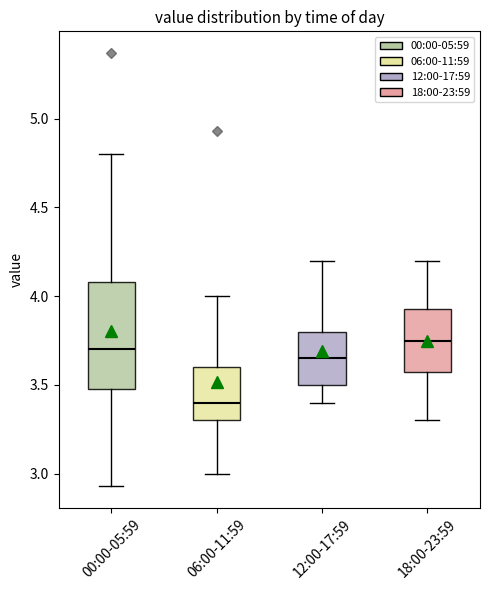

Reading left to right, transcribe this box plot: for each box, give where its median line is, the range the box spans, and where its two whiskers end, as read against the y-axis. The values are not printed on the chart, so give them approximately, as read against the axis.

00:00-05:59: median 3.70, box 3.50 to 4.10, whiskers 2.95 to 4.80
06:00-11:59: median 3.40, box 3.30 to 3.60, whiskers 3.00 to 4.00
12:00-17:59: median 3.65, box 3.50 to 3.80, whiskers 3.40 to 4.20
18:00-23:59: median 3.75, box 3.60 to 3.95, whiskers 3.30 to 4.20